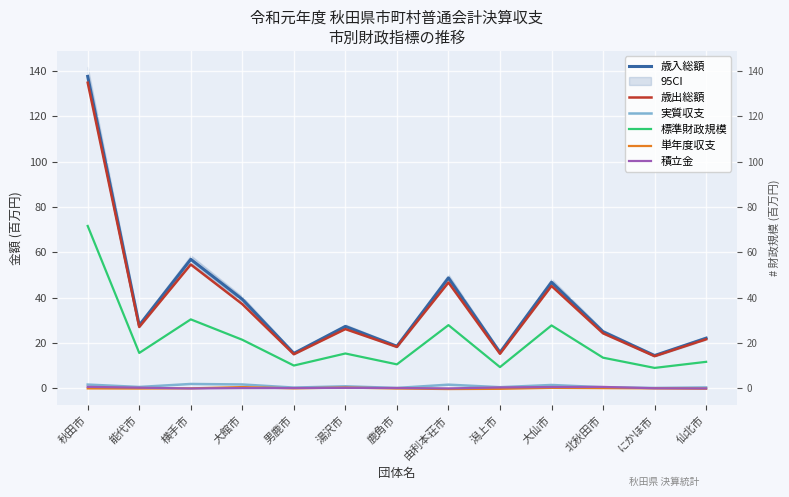

What is the difference between the second highest and minimum values in the 歳出総額 series?

40.4